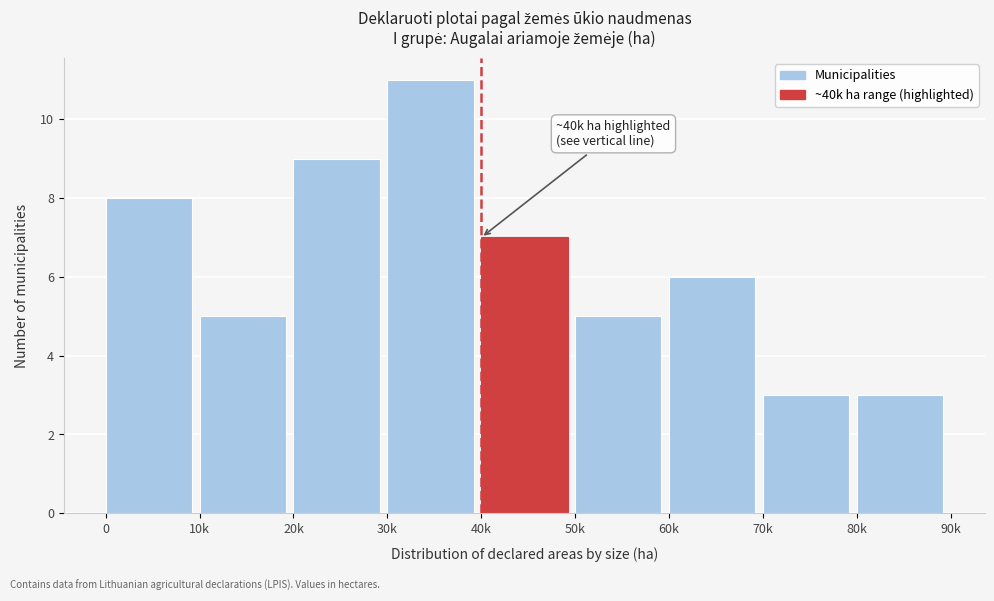

Reading right to left, what are all the values shown in this chart?

3	3	6	5	7	11	9	5	8